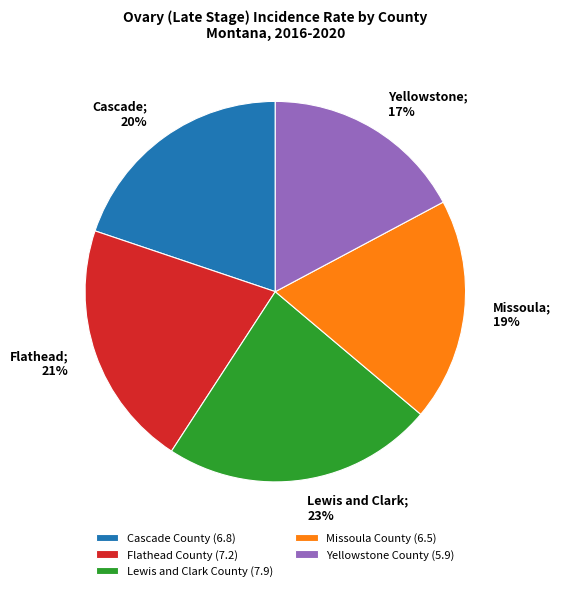

Does Missoula County account for over 50% of the chart?

No